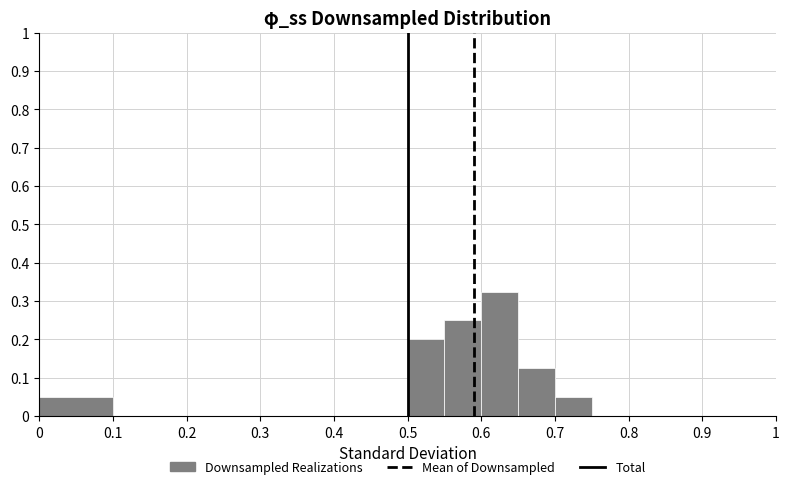

Reading left to right, list every bar in this chart as the range it spans on the x-axis followed by its height. The values are not printed on the chart, so give them approximately, as read against the axis.

0.00 to 0.10: 0.05
0.10 to 0.20: 0
0.20 to 0.30: 0
0.30 to 0.40: 0
0.40 to 0.50: 0
0.50 to 0.55: 0.20
0.55 to 0.60: 0.25
0.60 to 0.65: 0.33
0.65 to 0.70: 0.13
0.70 to 0.75: 0.05